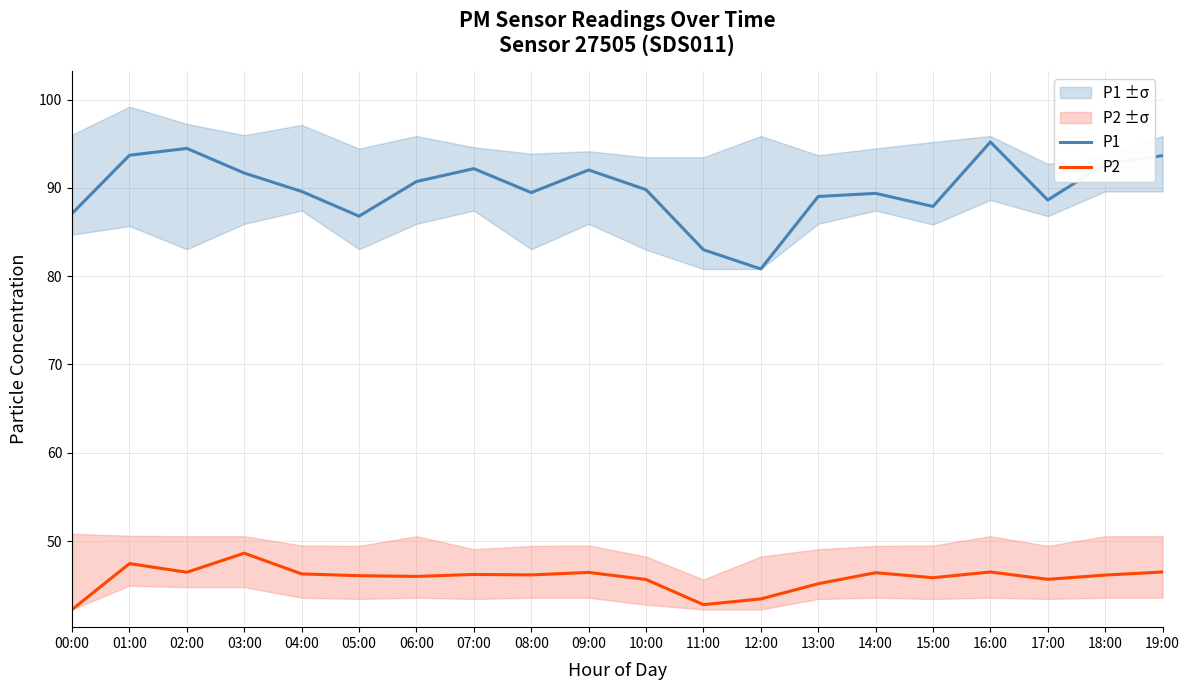

What is the difference between the second highest and minimum values in the P1 series?

13.7